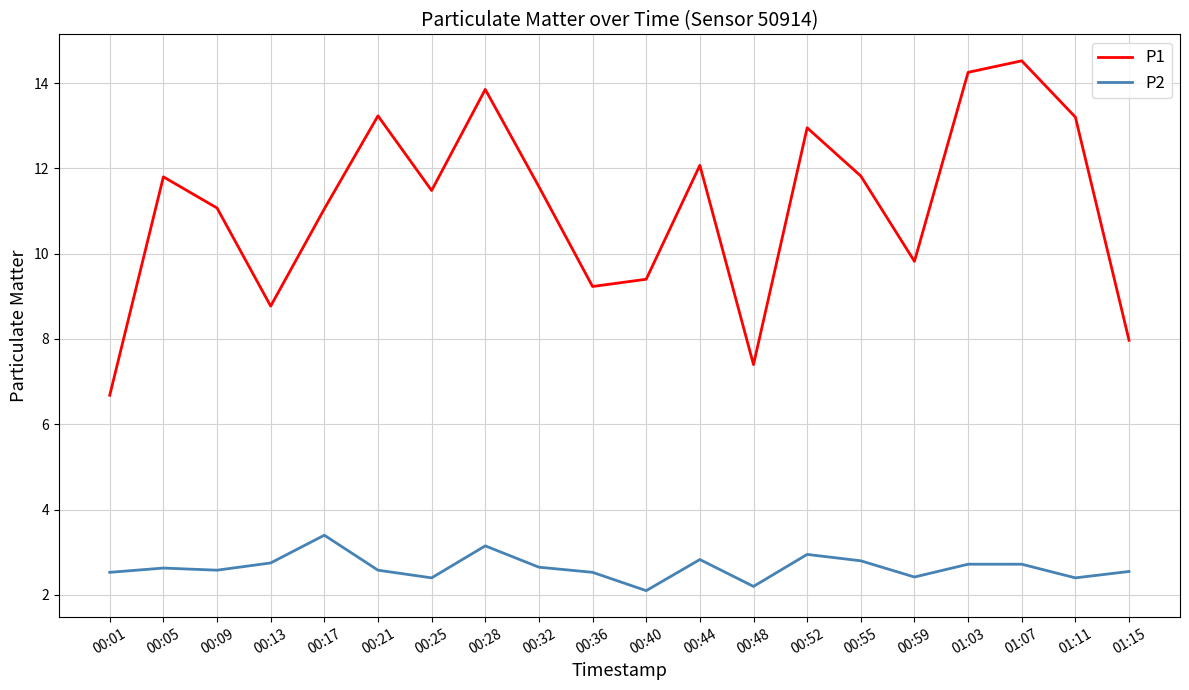

In P1, how many points are higher than both neighbors (excluding endpoints)?

6